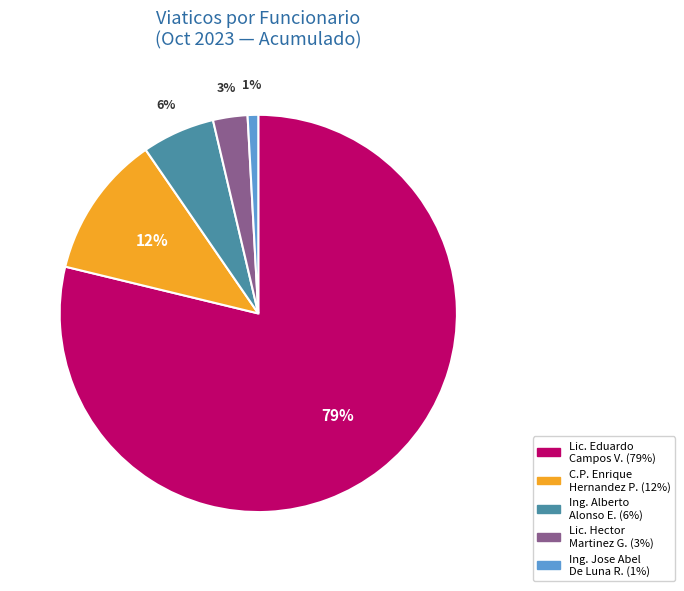

How many slices are in this pie chart?

5